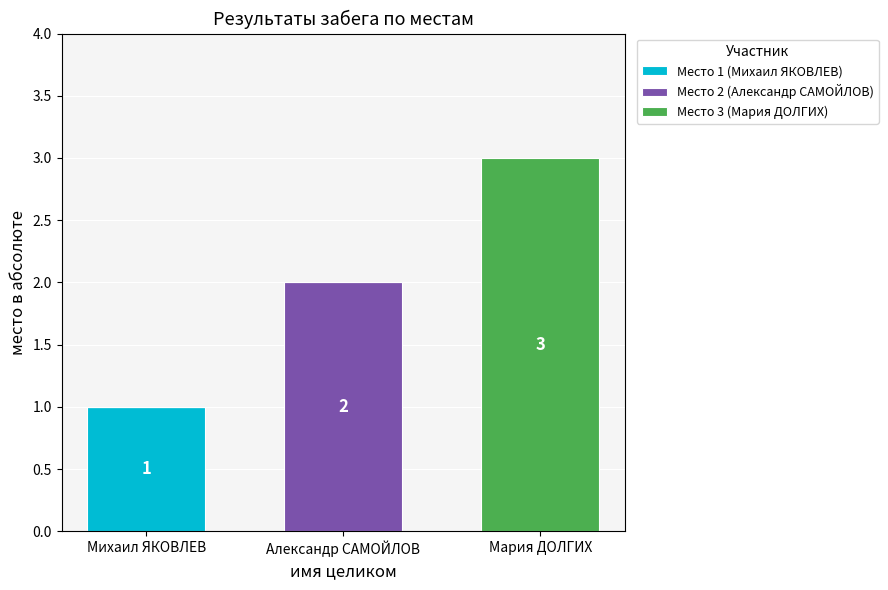

The value of Место 1 (Михаил ЯКОВЛЕВ) at Мария ДОЛГИХ is 1. True or false?

False